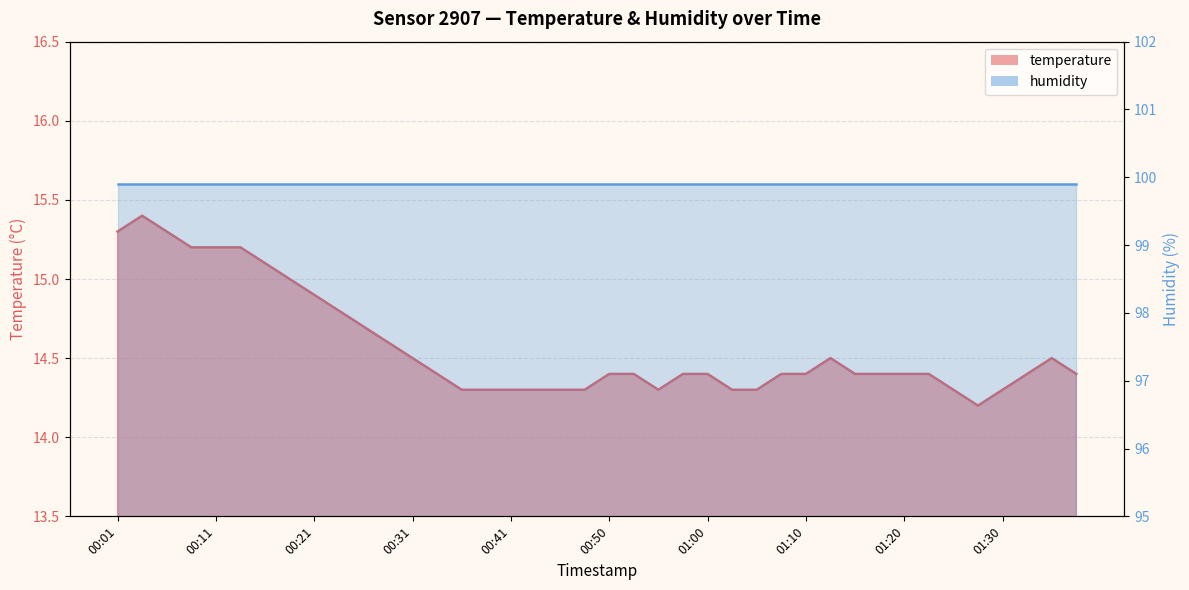

What value does the data have at 01:27?

14.2